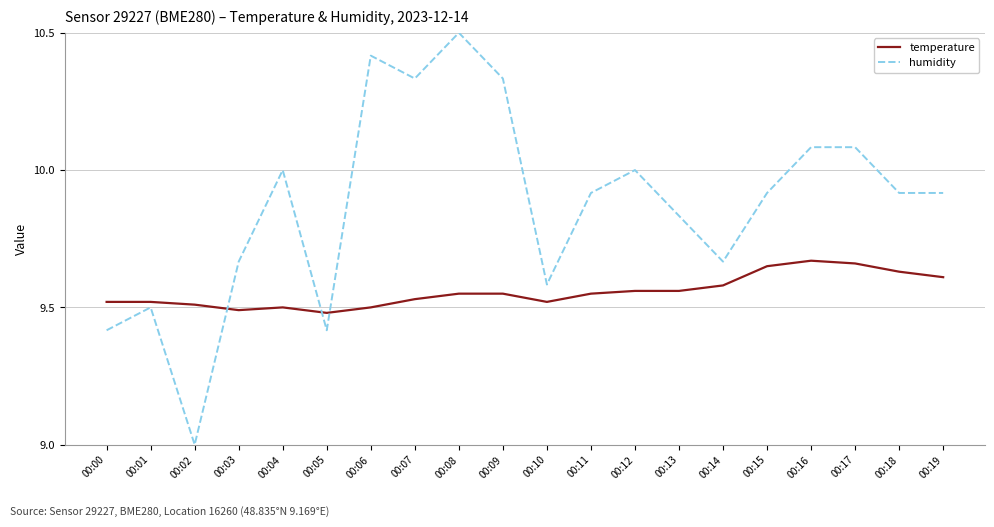

What is the sum of the humidity values at 00:06 and 00:11?

20.3